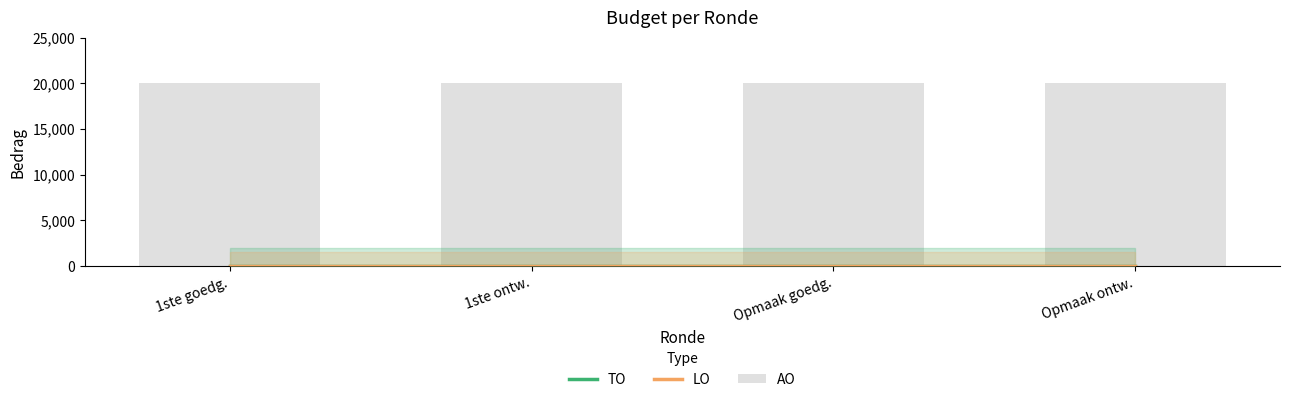

What is the total value across all series at 1ste goedg.?

20000